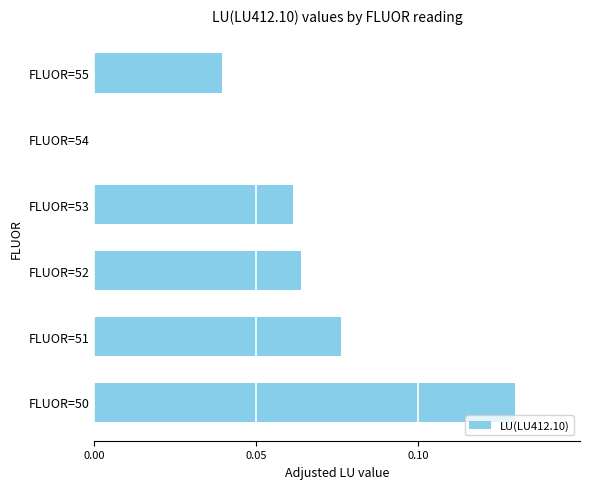

Is it true that the value at FLUOR=53 is 0.0?

False